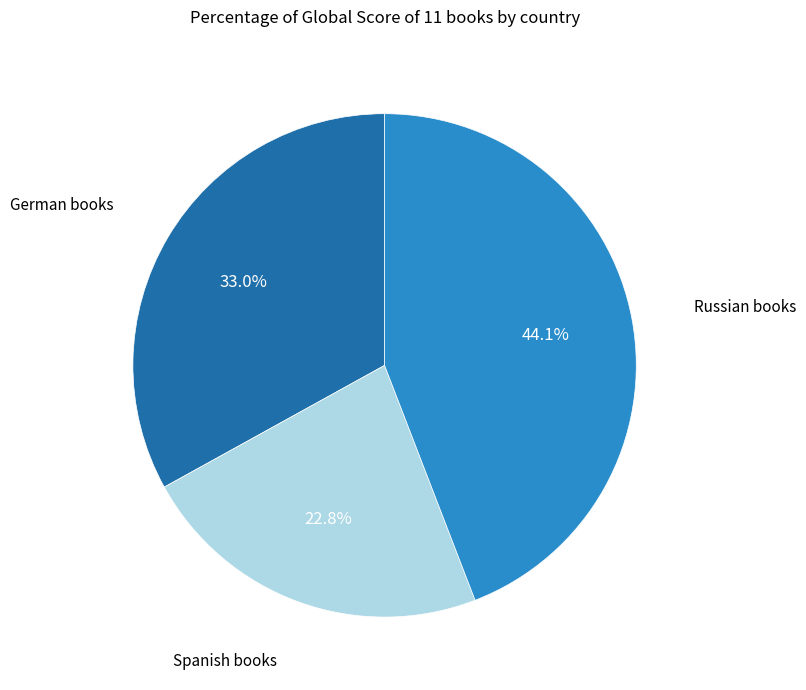

Combined, what portion of the pie is German books and Russian books?

77.2%